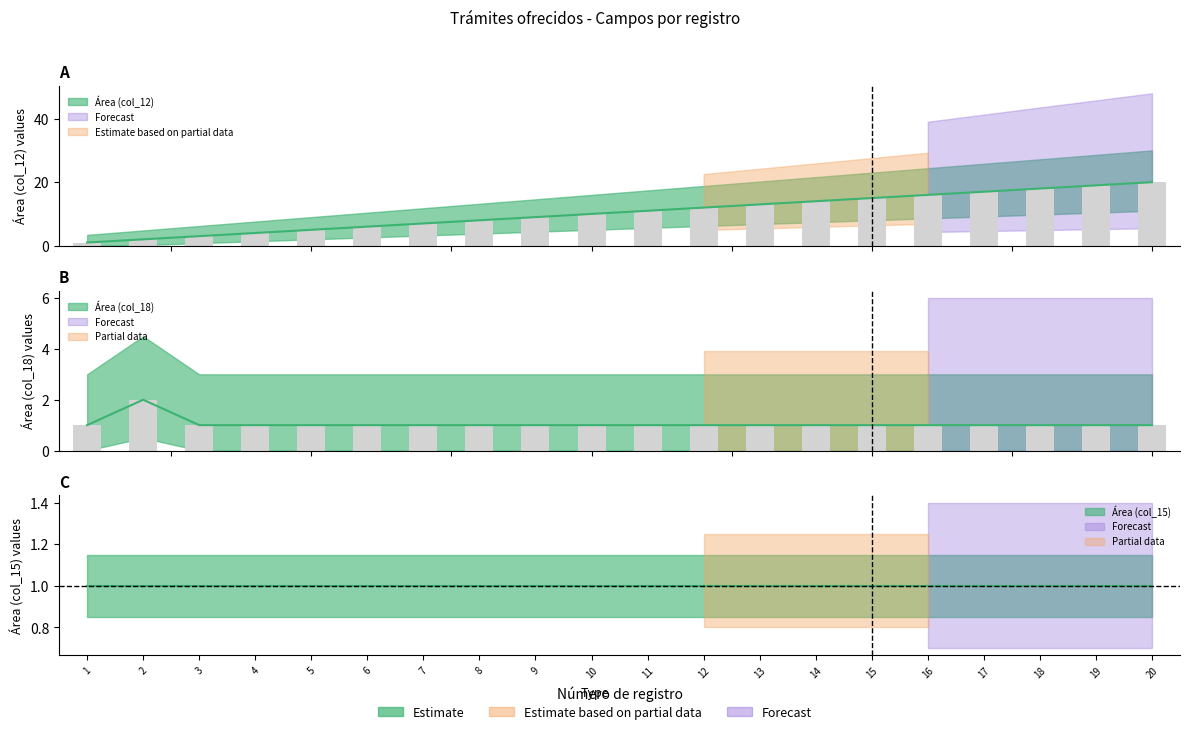

What is the value of the Área (col_12) bar at the 10th from the left?

10